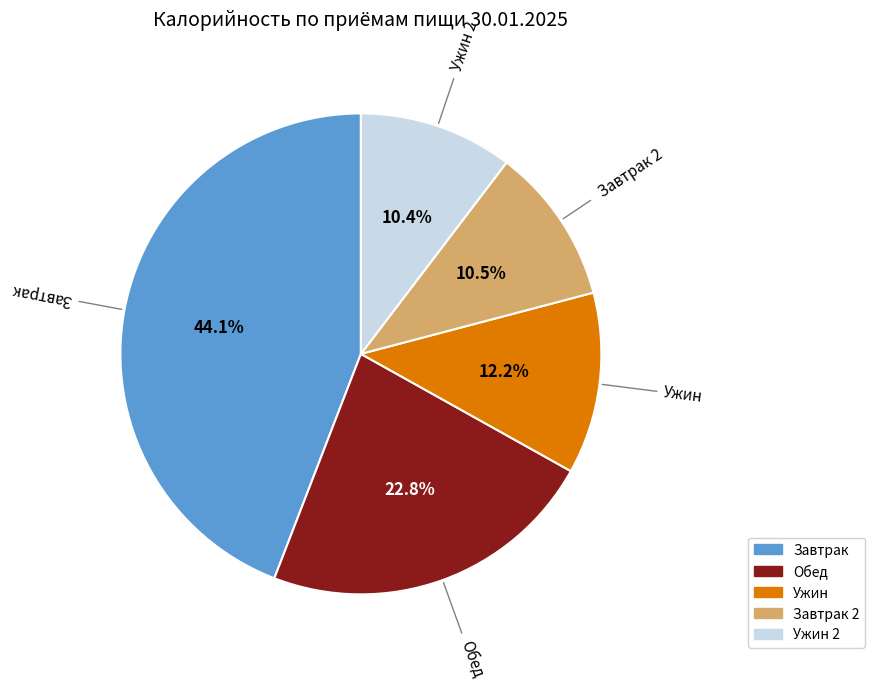

Is there a majority slice in this chart?

No